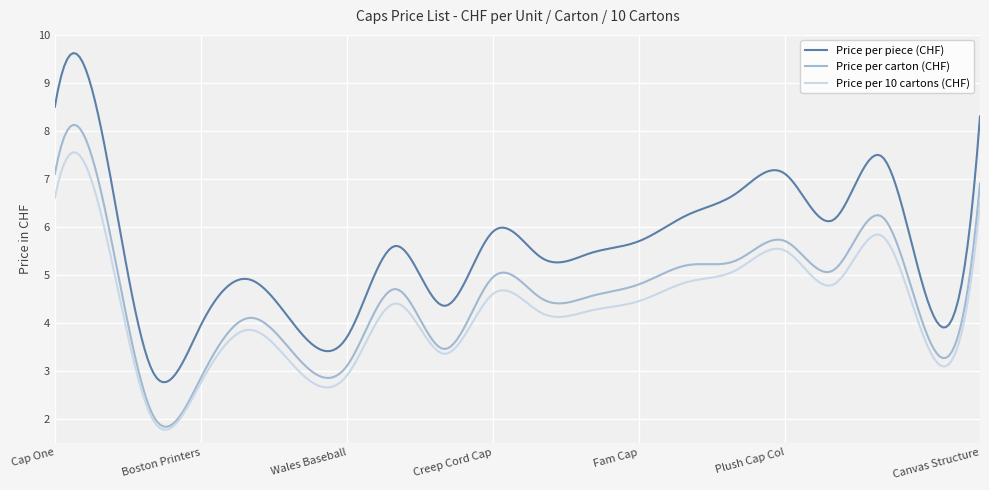

Which series has the largest range (max minus min)?

Price per piece (CHF)